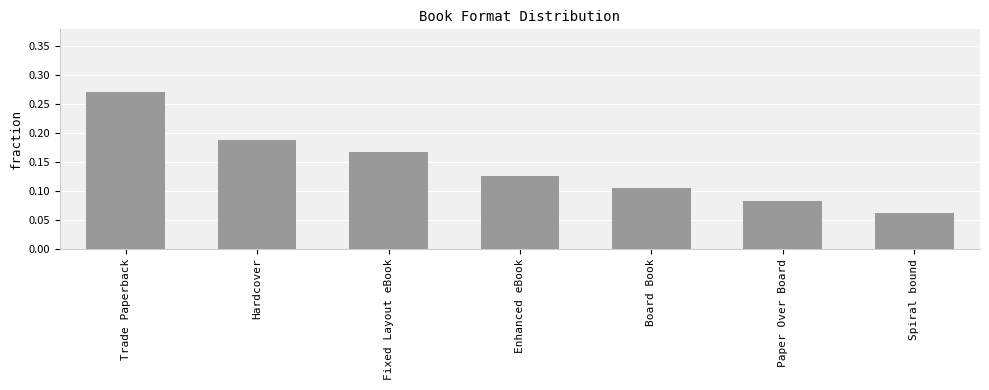

Rank the categories by value from lowest to highest.

Spiral bound, Paper Over Board, Board Book, Enhanced eBook, Fixed Layout eBook, Hardcover, Trade Paperback